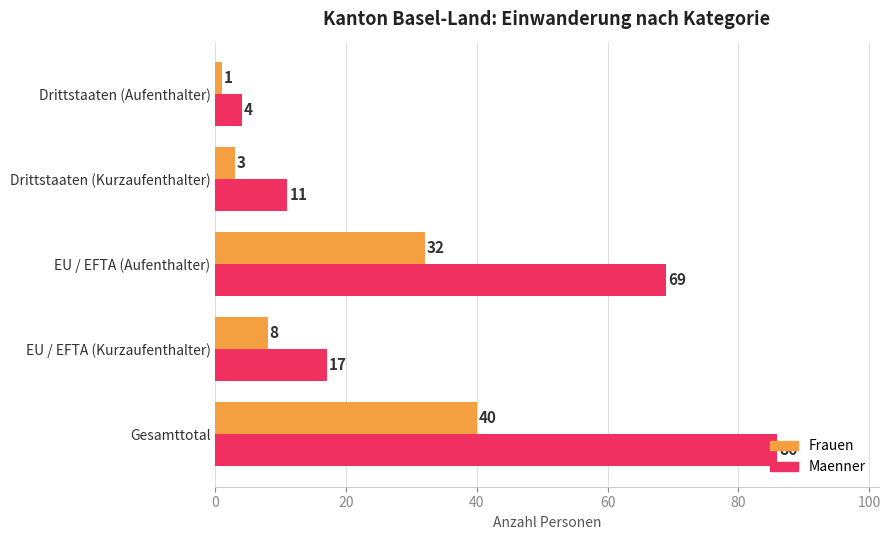

Is it true that Maenner equals 18 at Drittstaaten (Kurzaufenthalter)?

False